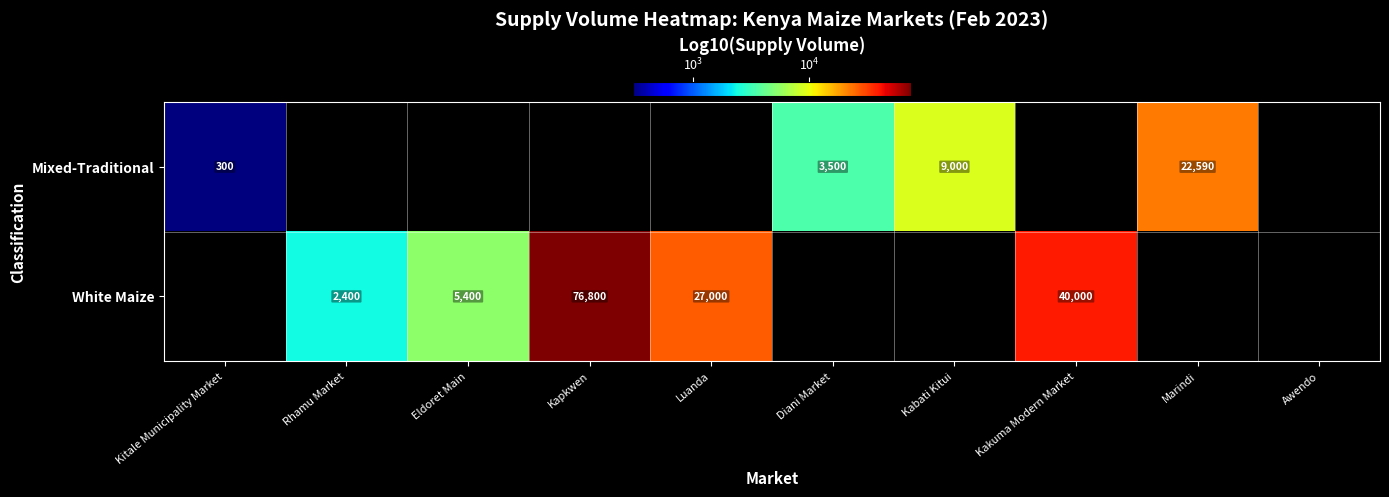

What is the smallest value displayed?

300.0